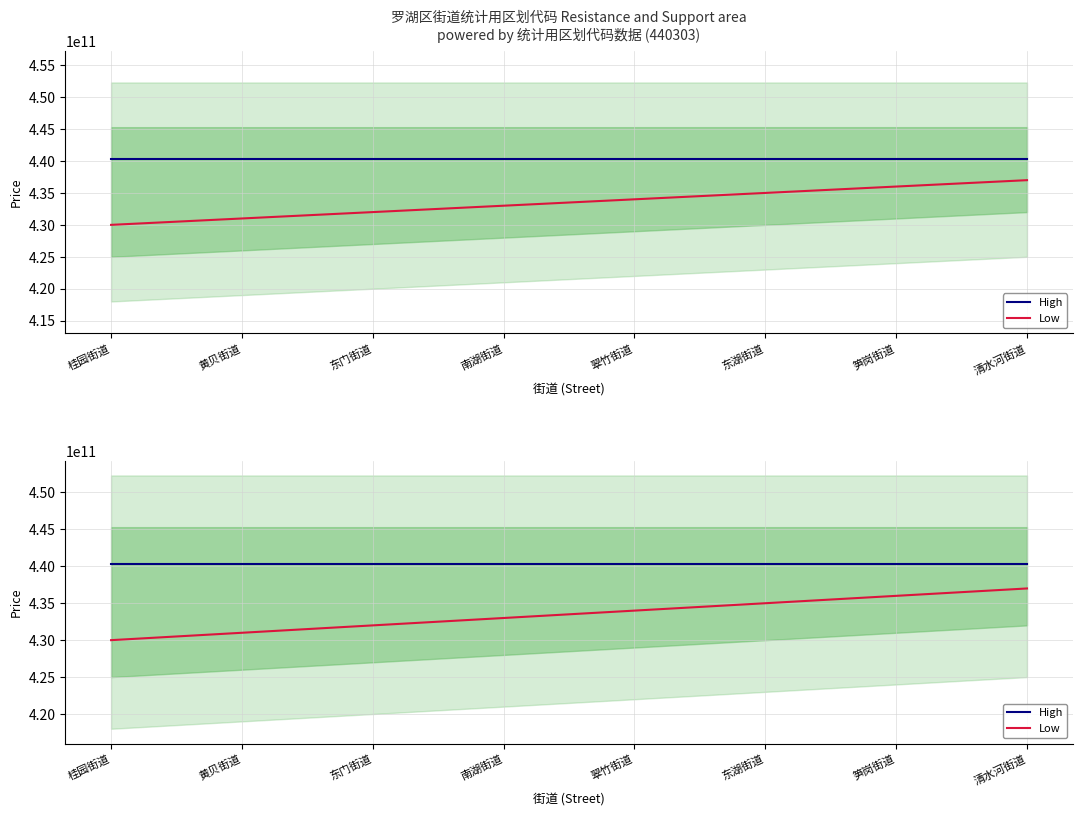

The Low series shows 670904683275 at 黄贝街道. True or false?

False